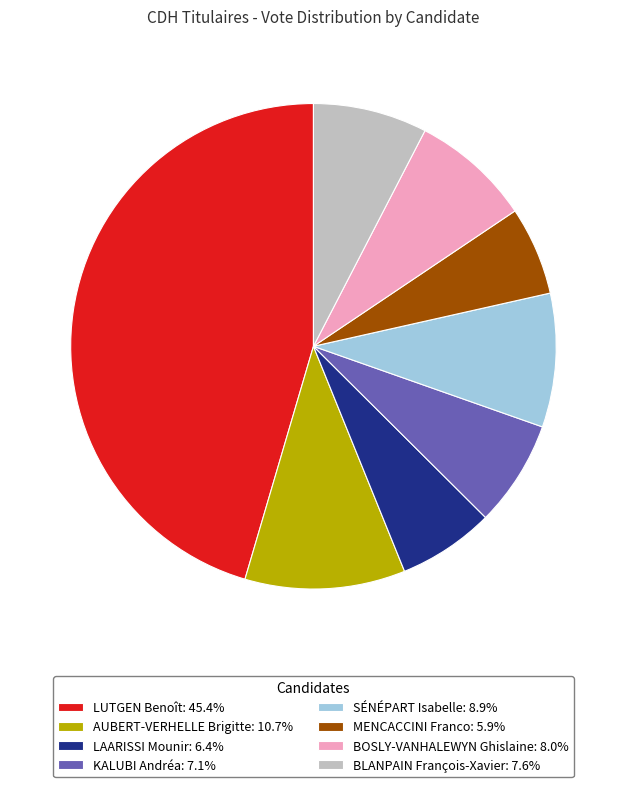

Combined, do LAARISSI Mounir and BOSLY-VANHALEWYN Ghislaine account for over 50%?

No